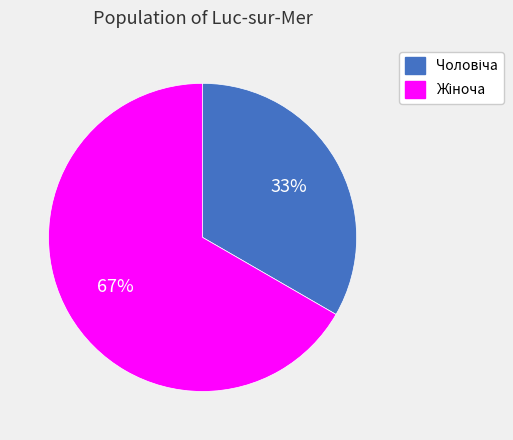

Is there a majority slice in this chart?

Yes